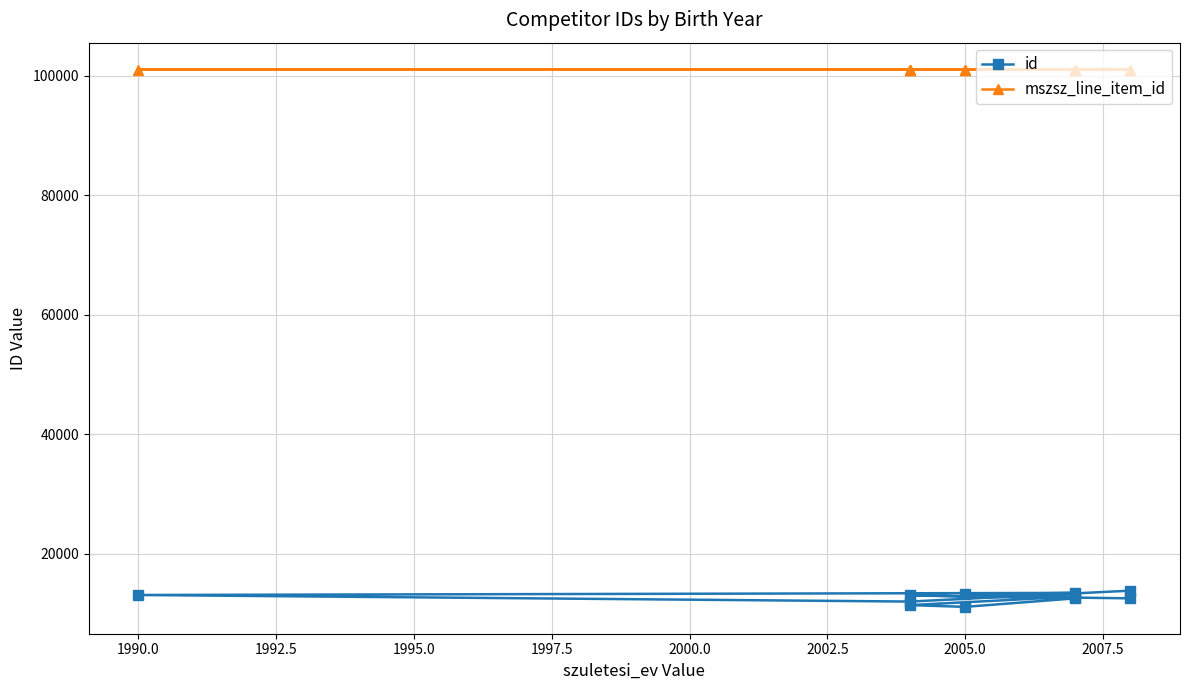

What is the maximum value shown in the chart?

101016